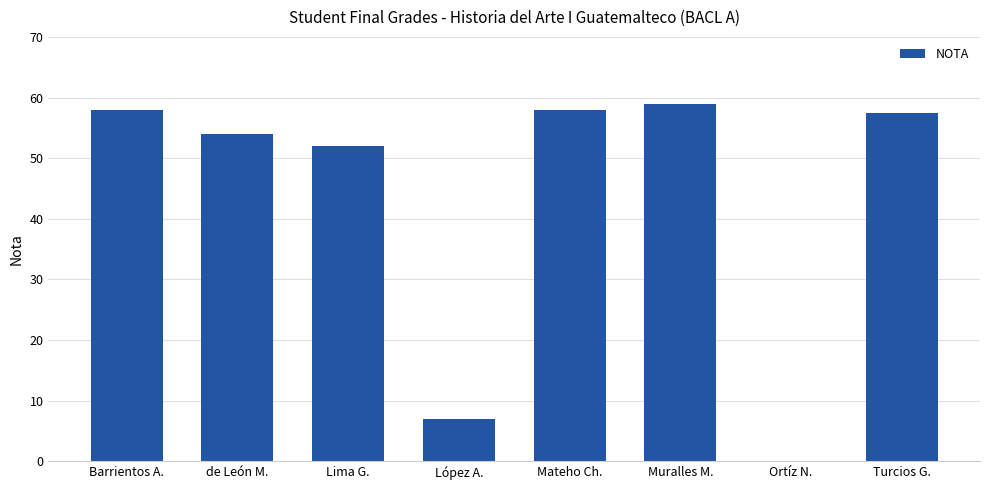

What is the greatest value displayed?

59.0